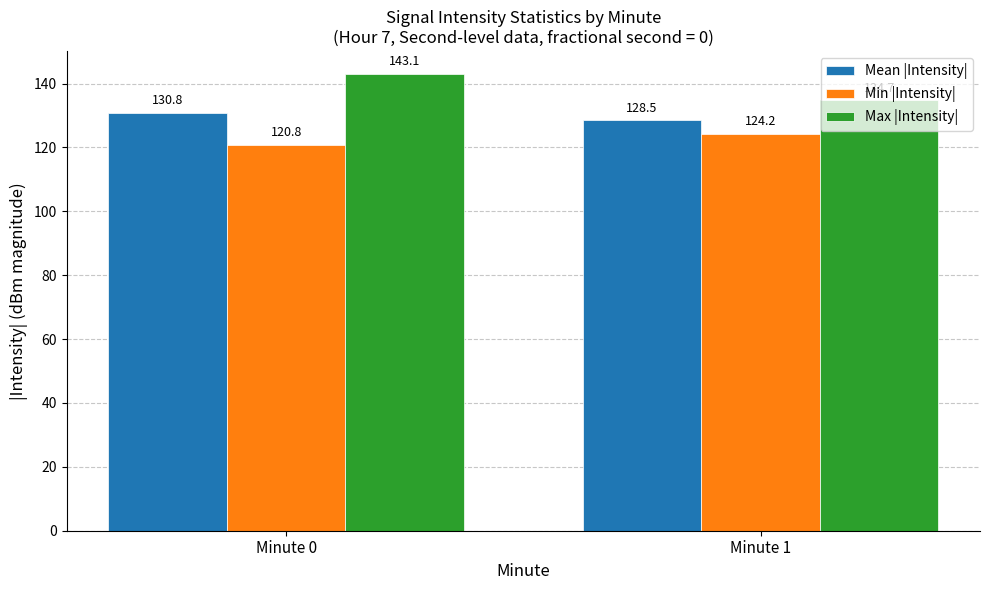

What is the sum of all Mean |Intensity| values?

259.4